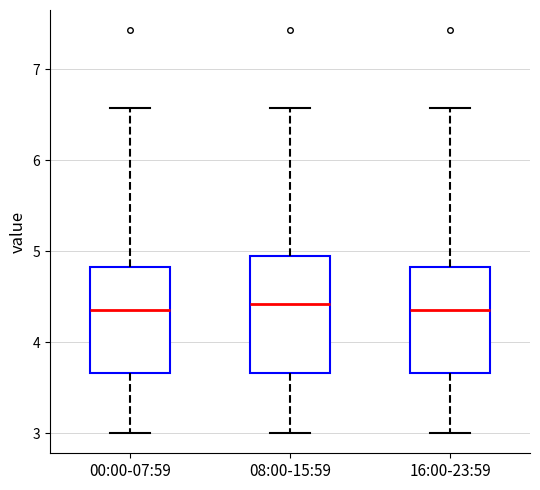

Reading left to right, transcribe this box plot: for each box, give where its median line is, the range the box spans, and where its two whiskers end, as read against the y-axis. The values are not printed on the chart, so give them approximately, as read against the axis.

00:00-07:59: median 4.4, box 3.7 to 4.8, whiskers 3.0 to 6.6
08:00-15:59: median 4.4, box 3.7 to 5.0, whiskers 3.0 to 6.6
16:00-23:59: median 4.4, box 3.7 to 4.8, whiskers 3.0 to 6.6